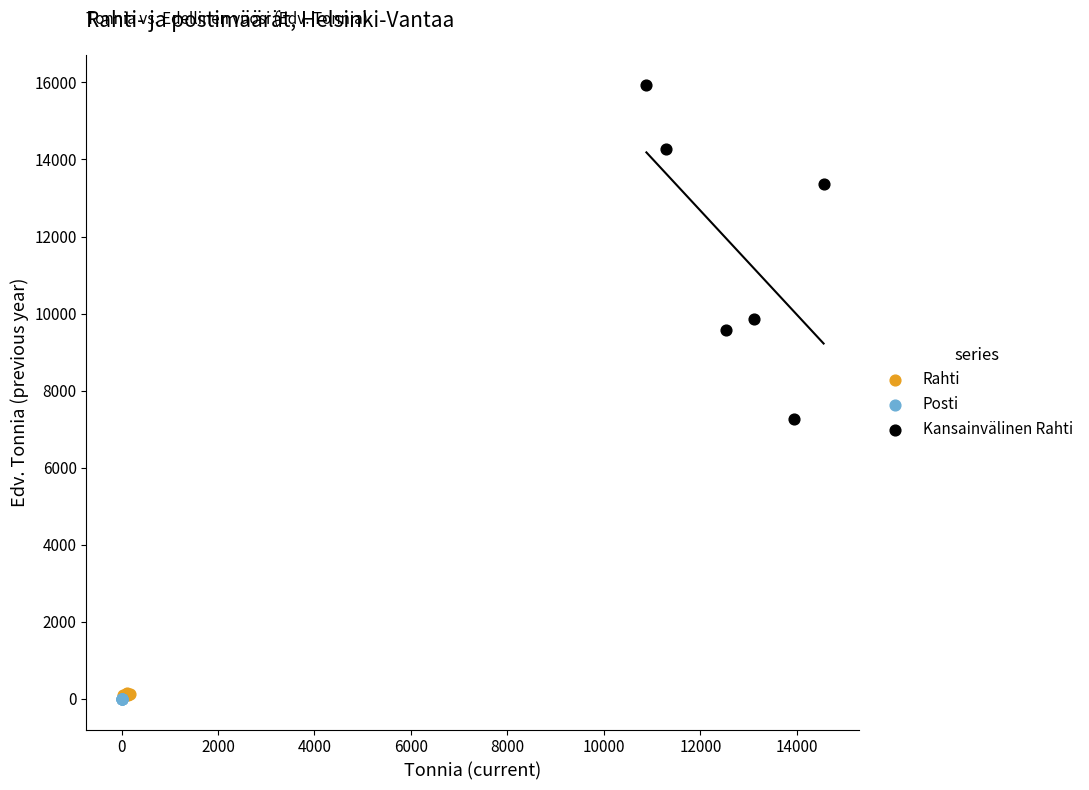

Which series has the largest Y range (max minus min)?

Kansainvälinen Rahti